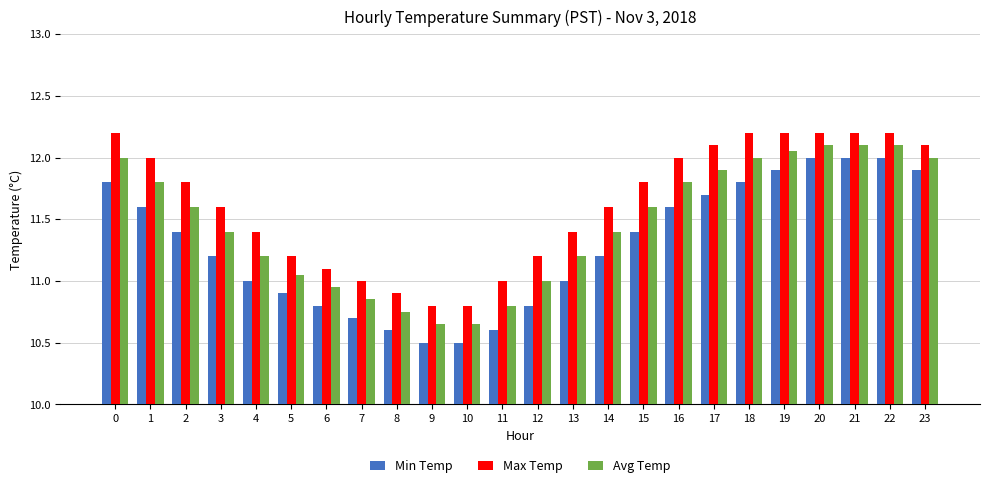

What is the maximum value shown in the chart?

12.2